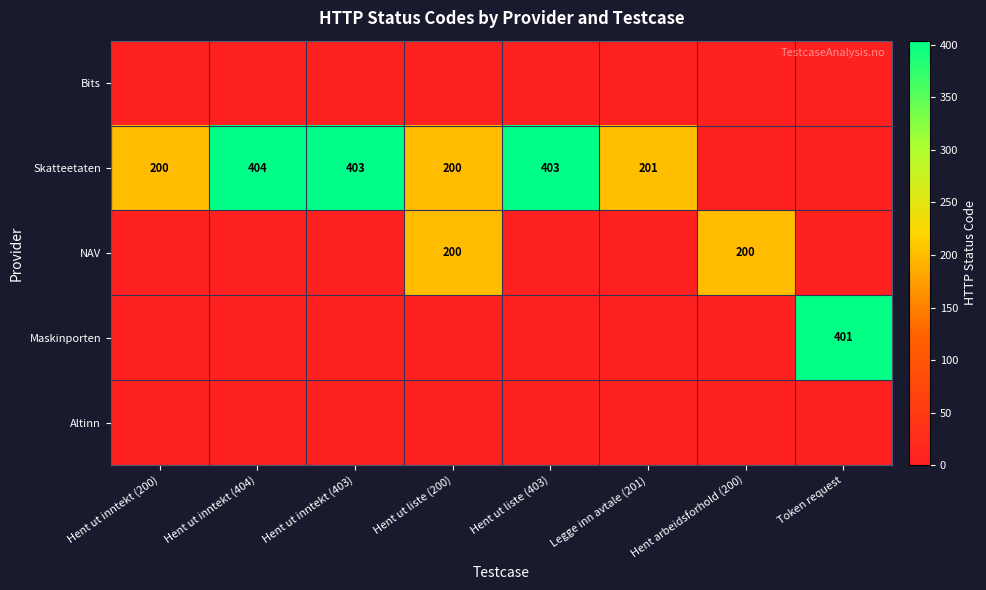

At which category is the sum across all series the highest?

Hent ut inntekt (404)